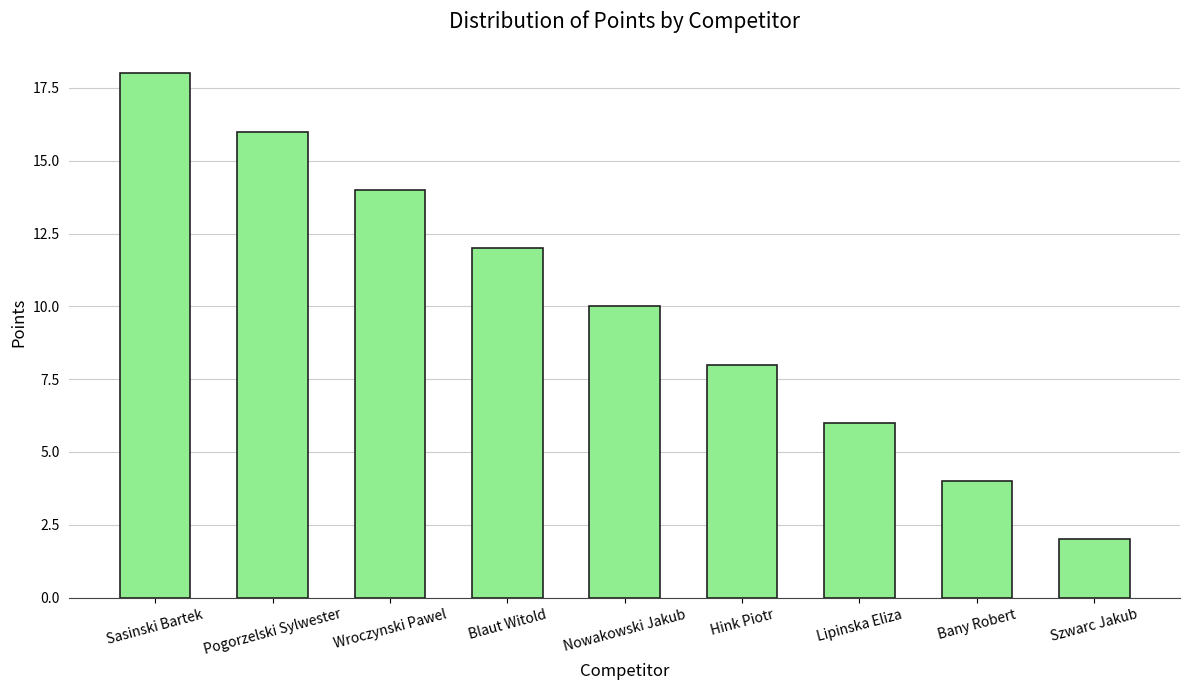

Which category has the highest value across all series?

Sasinski Bartek